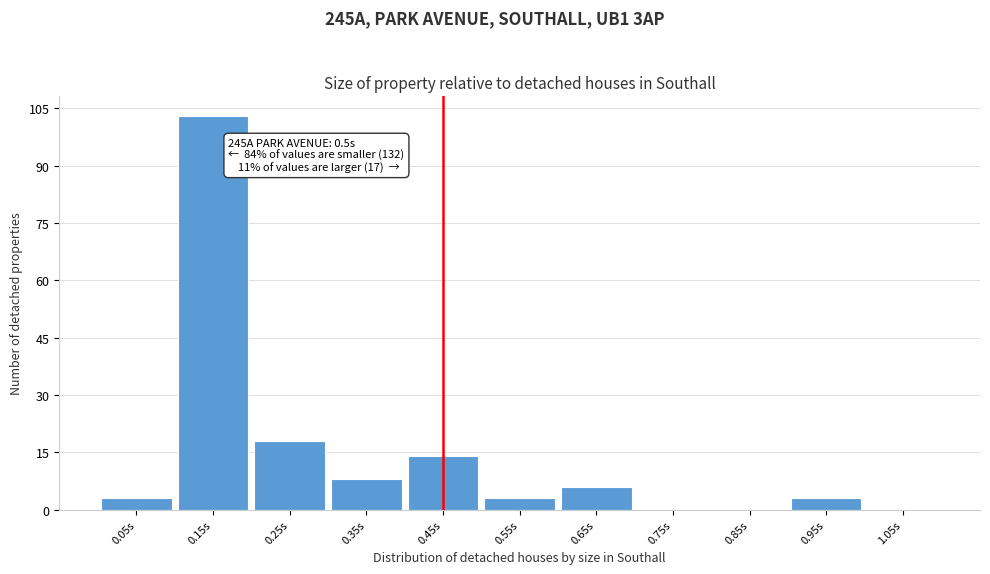

Reading left to right, what are all the values shown in this chart?

0.05s=3	0.15s=103	0.25s=18	0.35s=8	0.45s=14	0.55s=3	0.65s=6	0.75s=0	0.85s=0	0.95s=3	1.05s=0